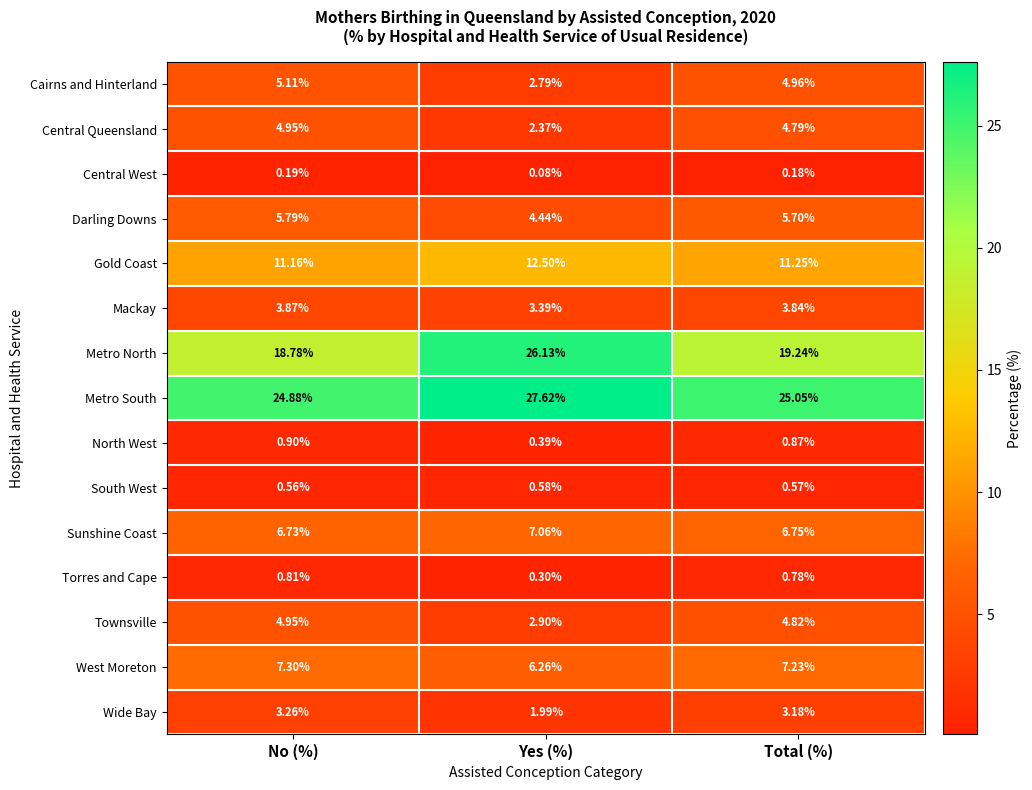

Which series has the largest range (max minus min)?

Metro North